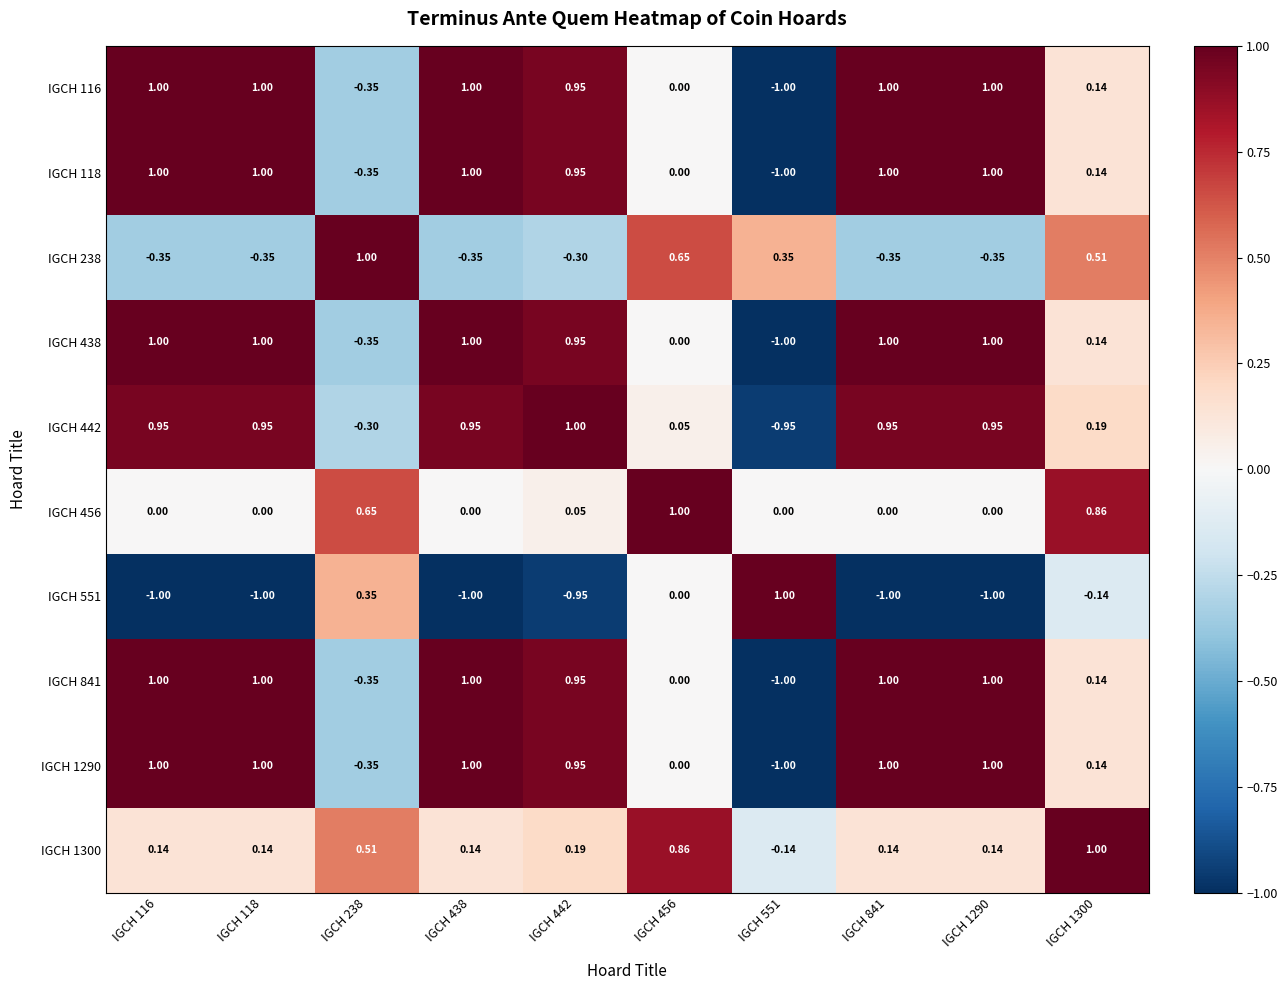

Is the value of IGCH 551 at IGCH 551 greater than the value of IGCH 442 at IGCH 456?

Yes